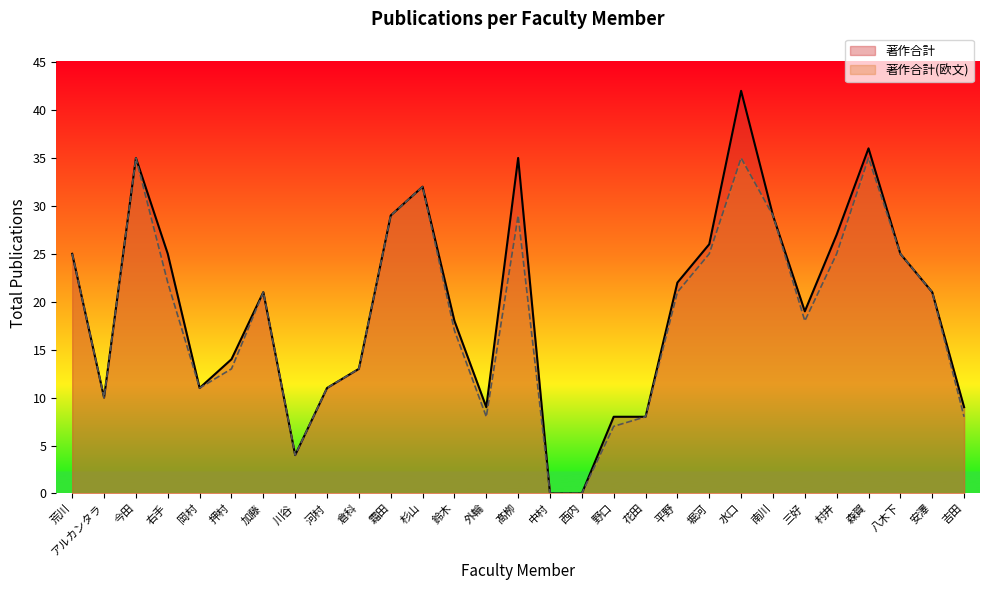

True or false: 著作合計(欧文) and 著作合計 intersect in this chart.

False